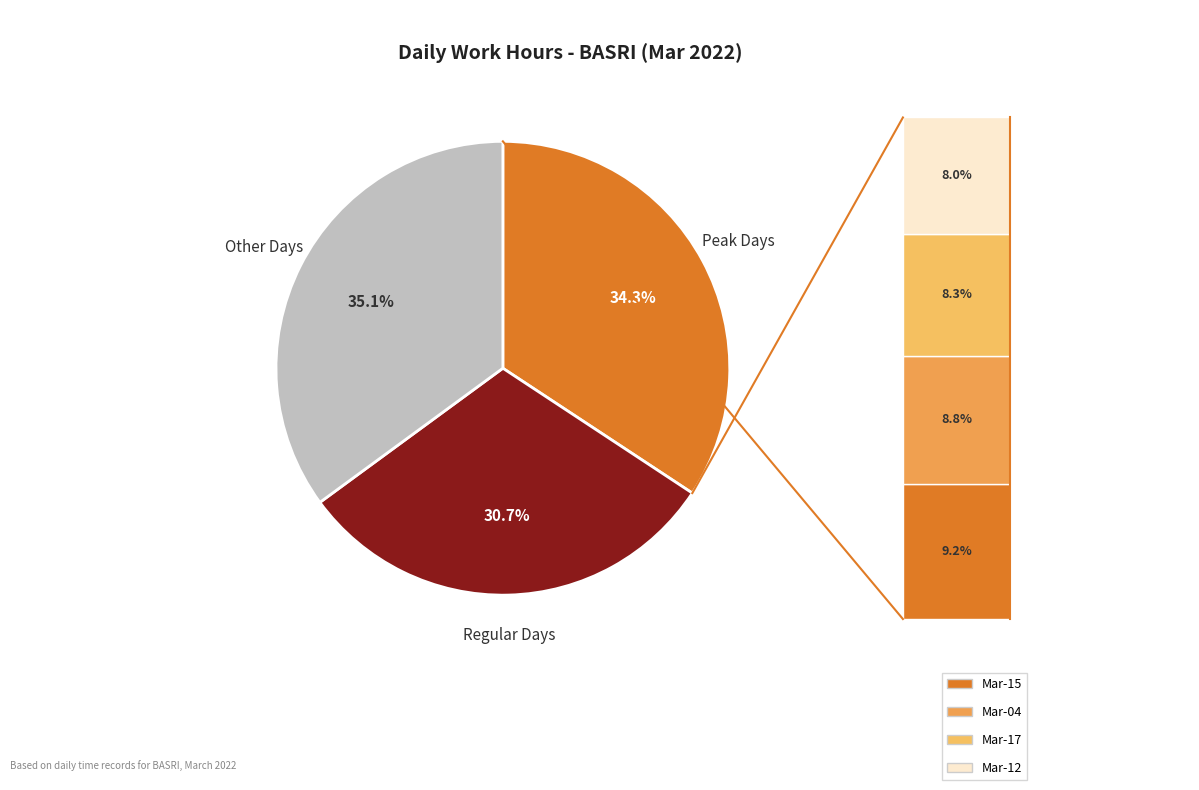

Is there a majority slice in this chart?

No